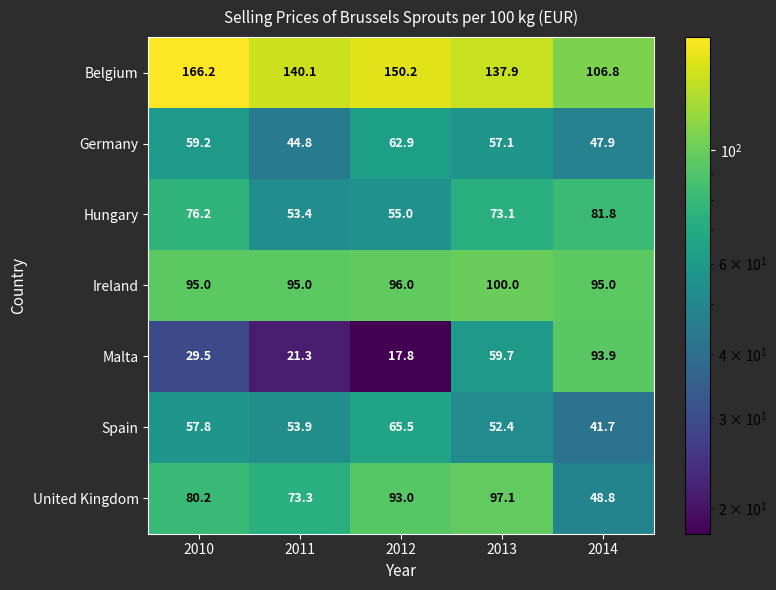

What is the difference between the maximum and second lowest values in the Belgium series?

28.3